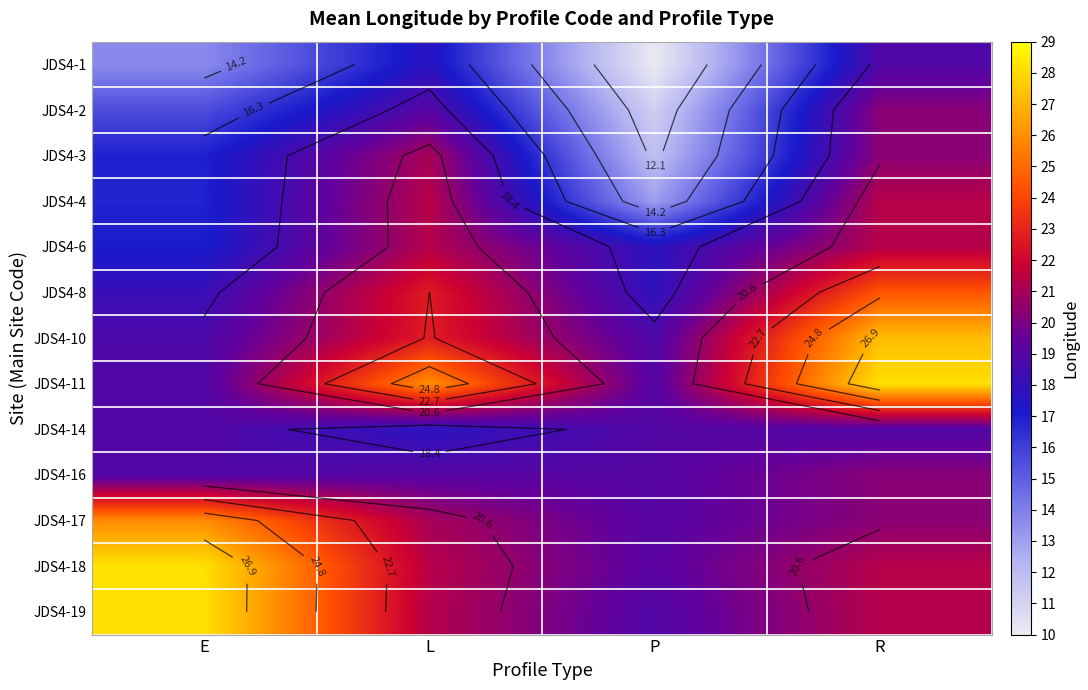

How many values in the JDS4-16 series are below 19?

2